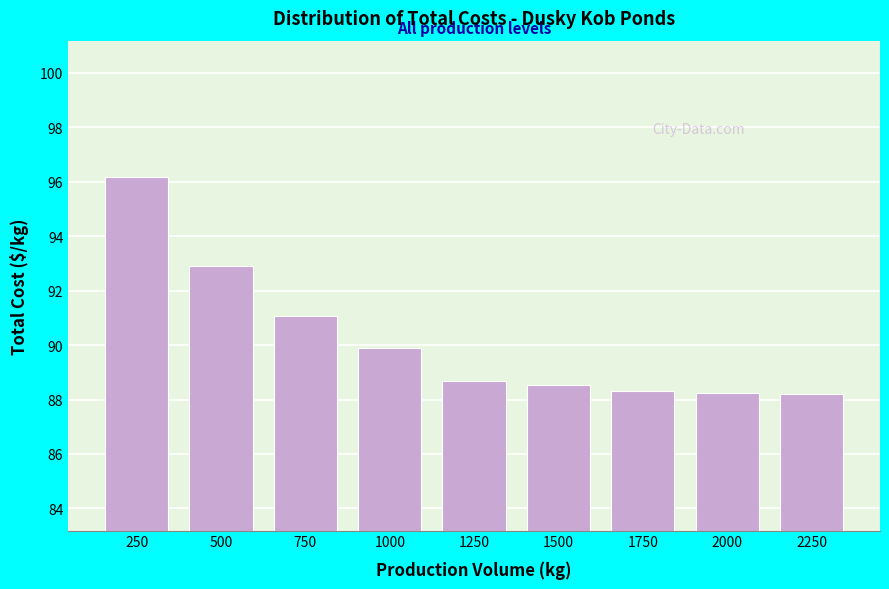

What is the greatest value displayed?

96.2